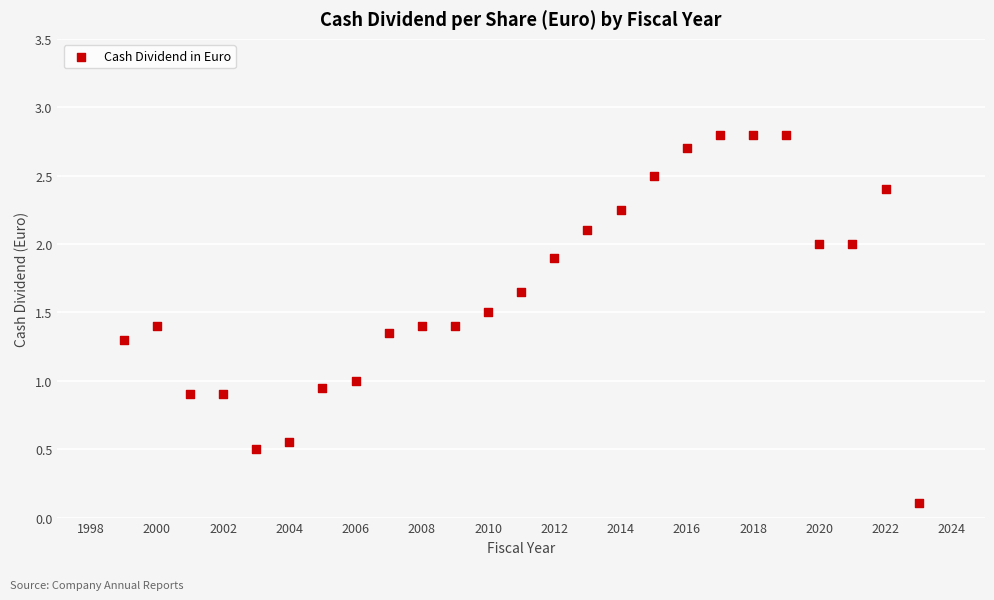

What is the range of X values (max minus min)?

24.0